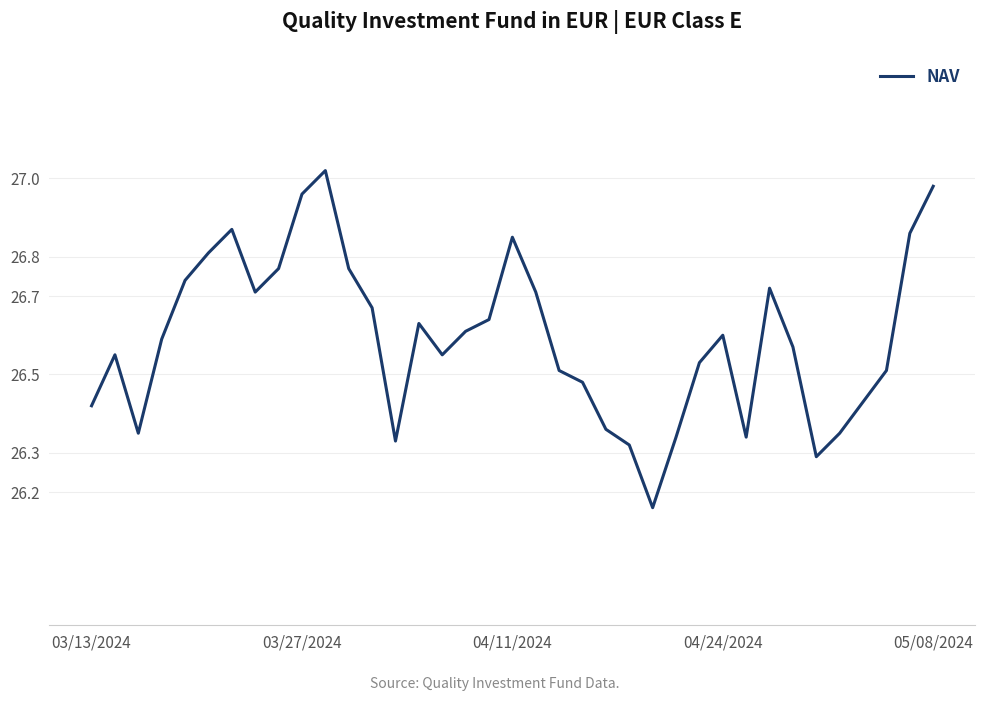

What is the difference between the maximum and minimum values?

0.9